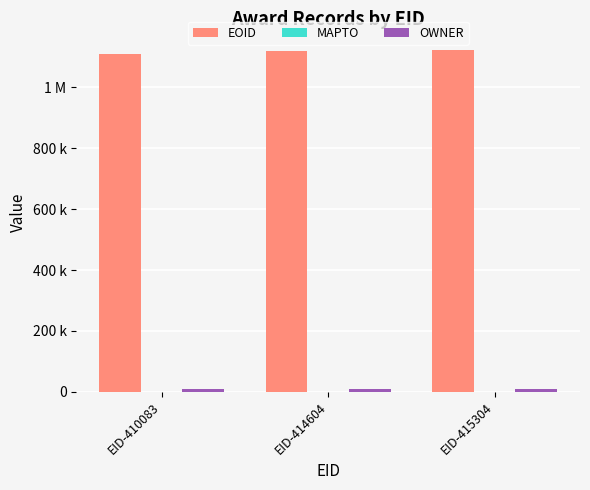

Are the bars grouped side by side (vs. stacked)?

Yes